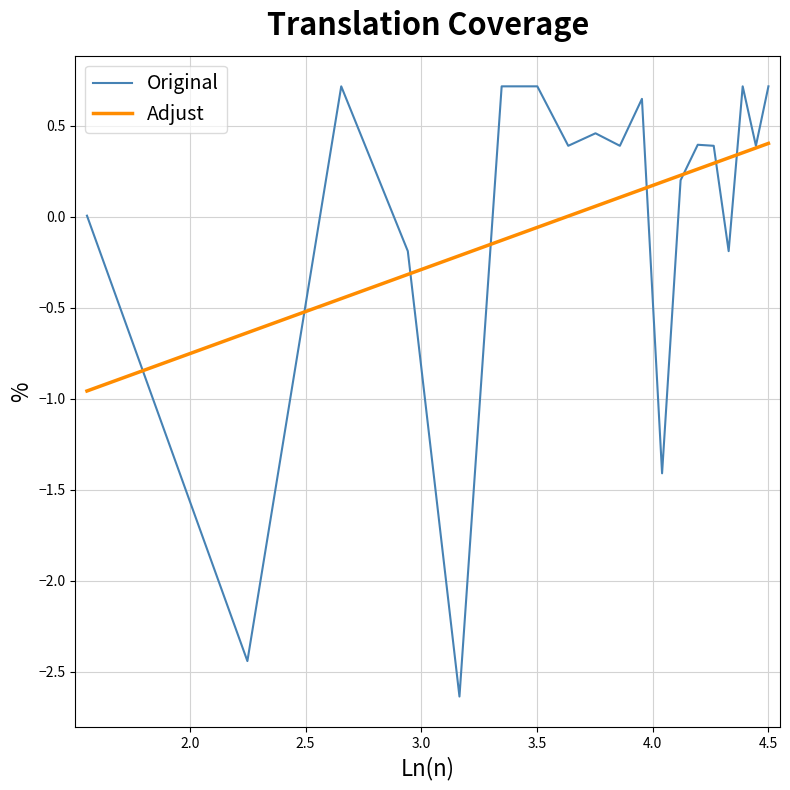

List the series in order of their peak value, highest first.

Original, Adjust